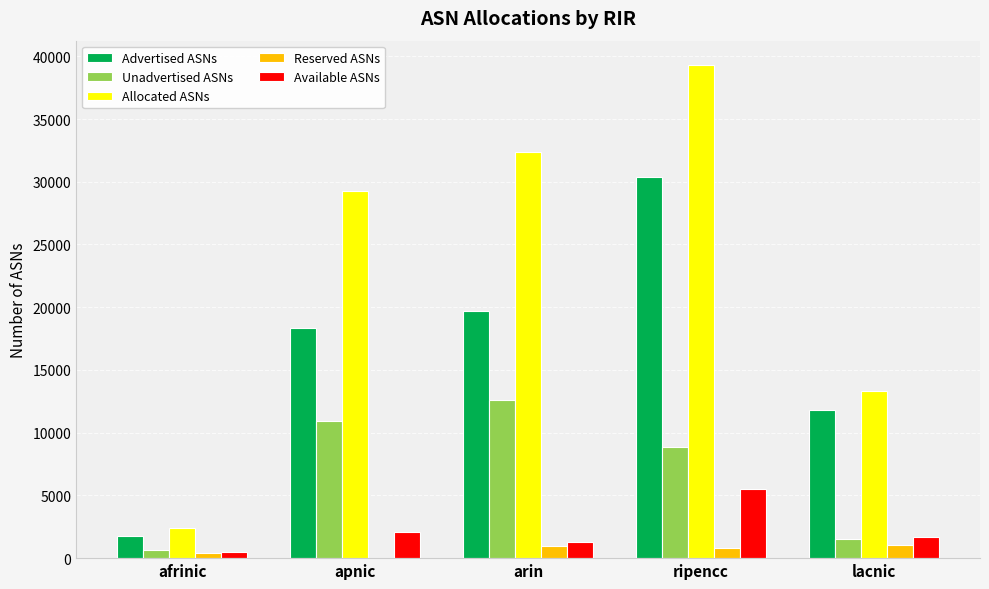

Read the Unadvertised ASNs value at arin.

12636